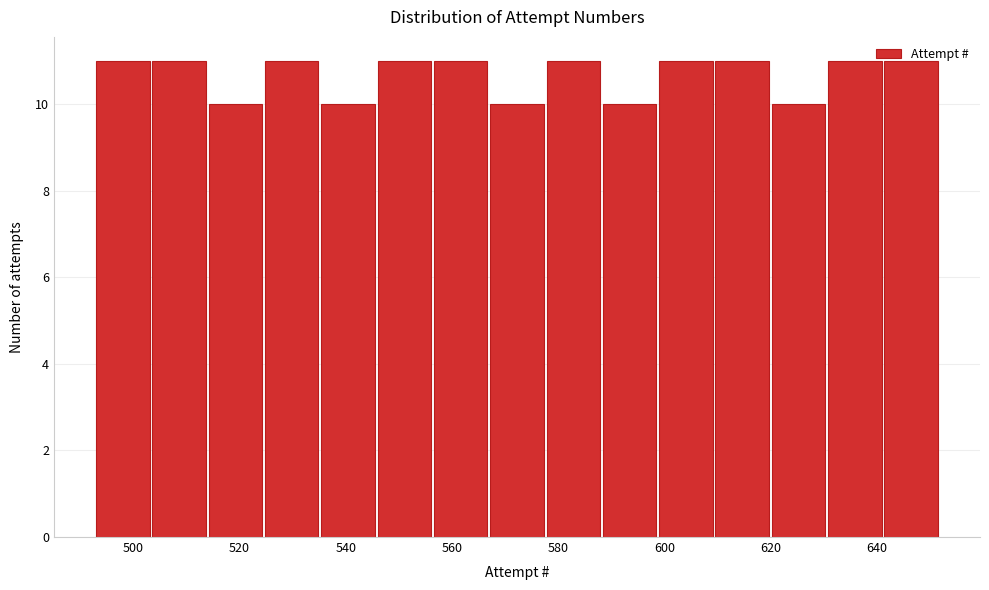

Reading left to right, transcribe this chart: for each bar, give the range it covers on the x-axis and its height. Neither the bar edges nor the heights are printed on the chart, so give them approximately, as read against the axes.

493.0 to 503.6: 11
503.6 to 514.2: 11
514.2 to 524.8: 10
524.8 to 535.4: 11
535.4 to 546.0: 10
546.0 to 556.6: 11
556.6 to 567.2: 11
567.2 to 577.8: 10
577.8 to 588.4: 11
588.4 to 599.0: 10
599.0 to 609.6: 11
609.6 to 620.2: 11
620.2 to 630.8: 10
630.8 to 641.4: 11
641.4 to 652.0: 11